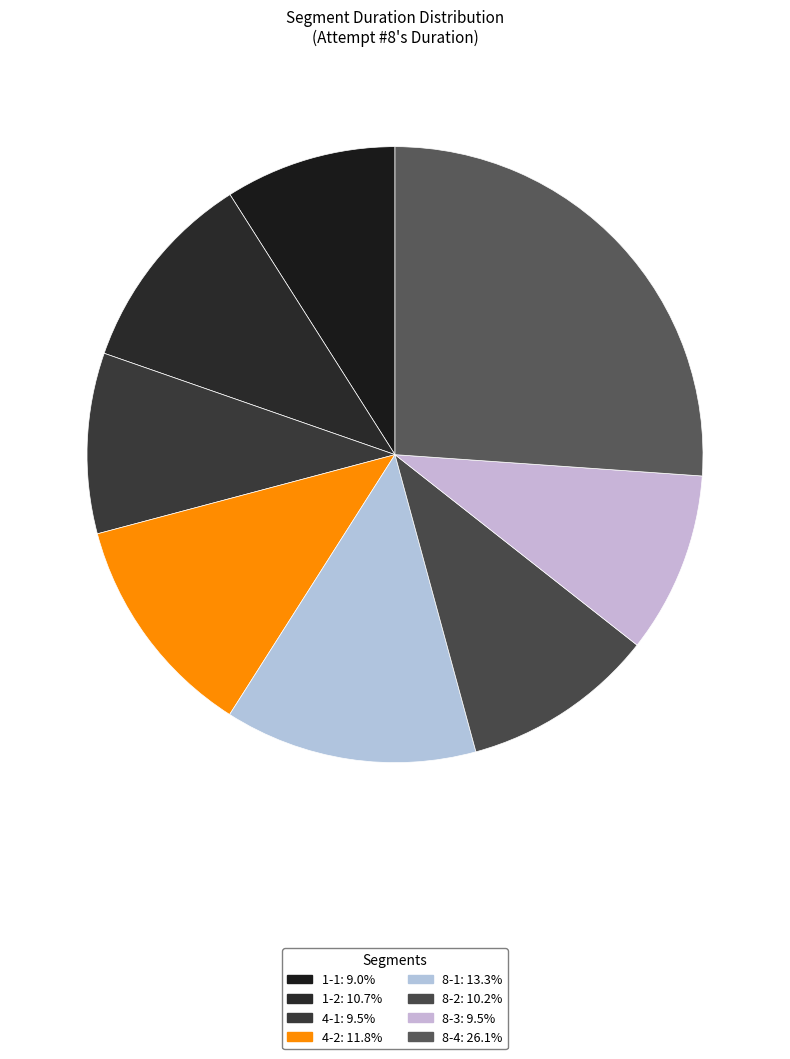

What is the largest slice in the pie chart?

8-4